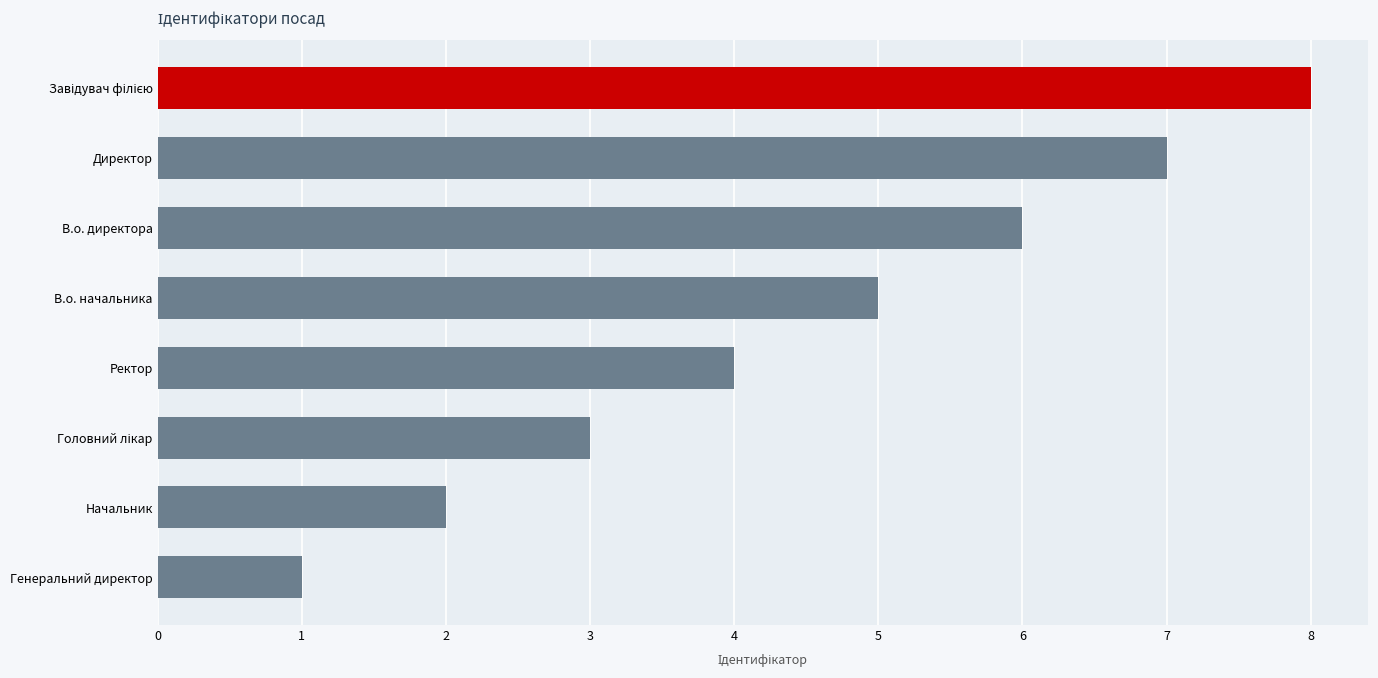

The chart shows a value of 1 at Генеральний директор. True or false?

True